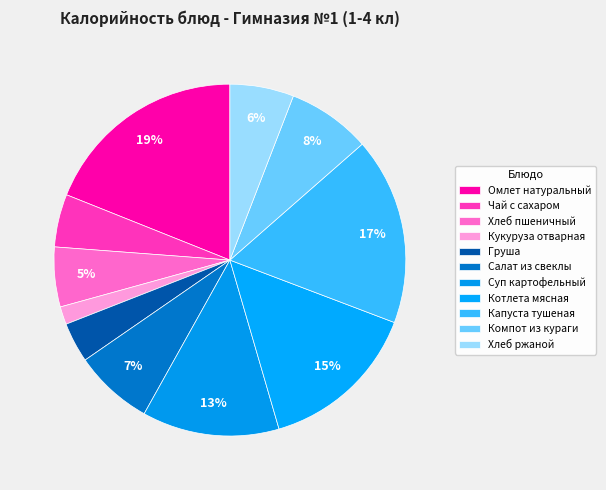

To the nearest percent, what is the average slice percentage?

9%